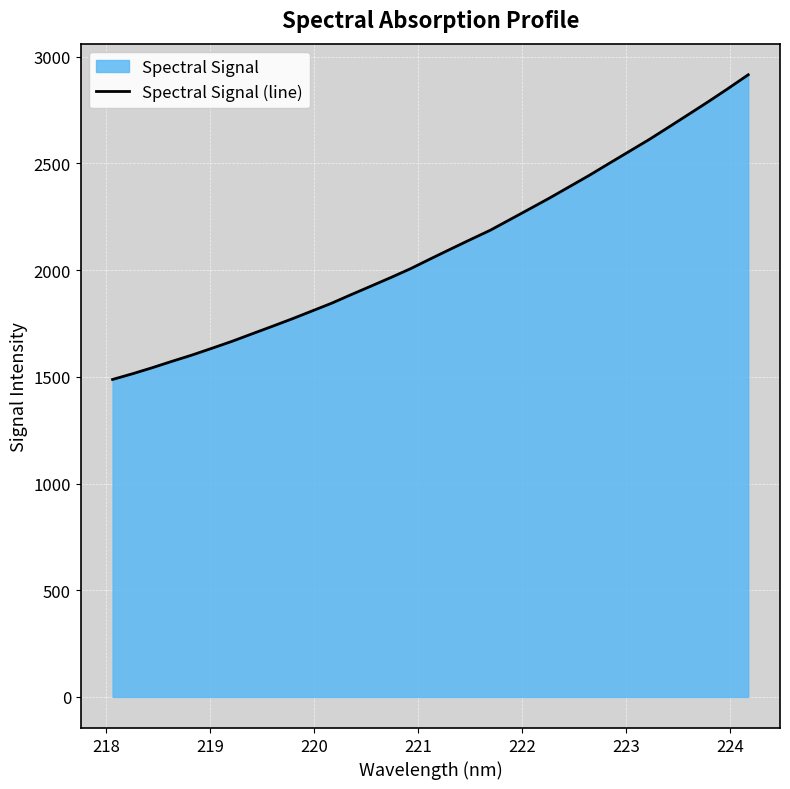

How many data points are less than 2052?

16